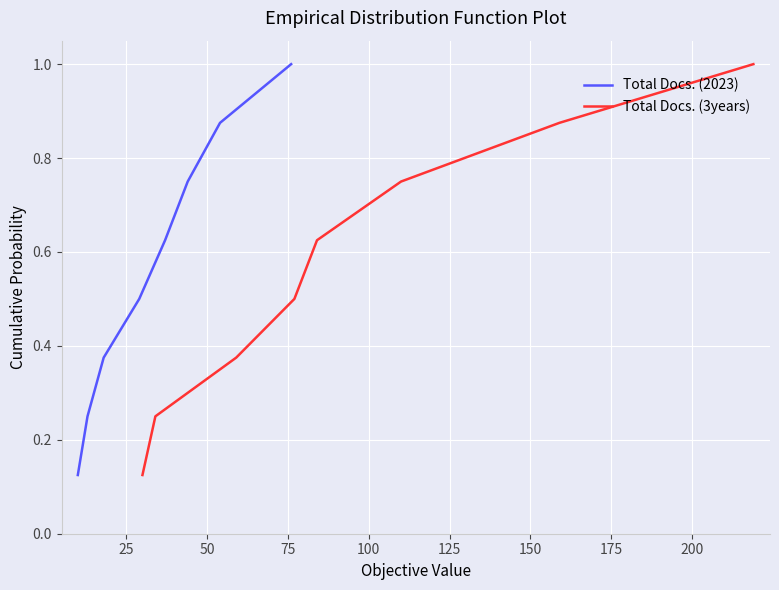

What are all the series names shown in the legend?

Total Docs. (2023), Total Docs. (3years)